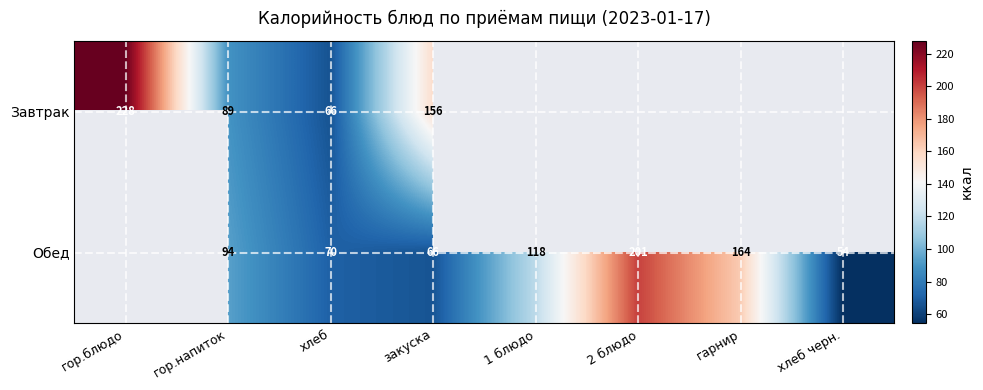

Which has a higher value, 2 блюдо or гор.блюдо?

гор.блюдо